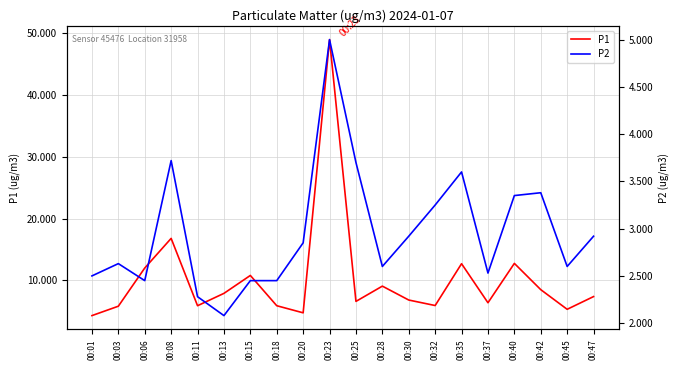

How many categories are shown in the chart?

20